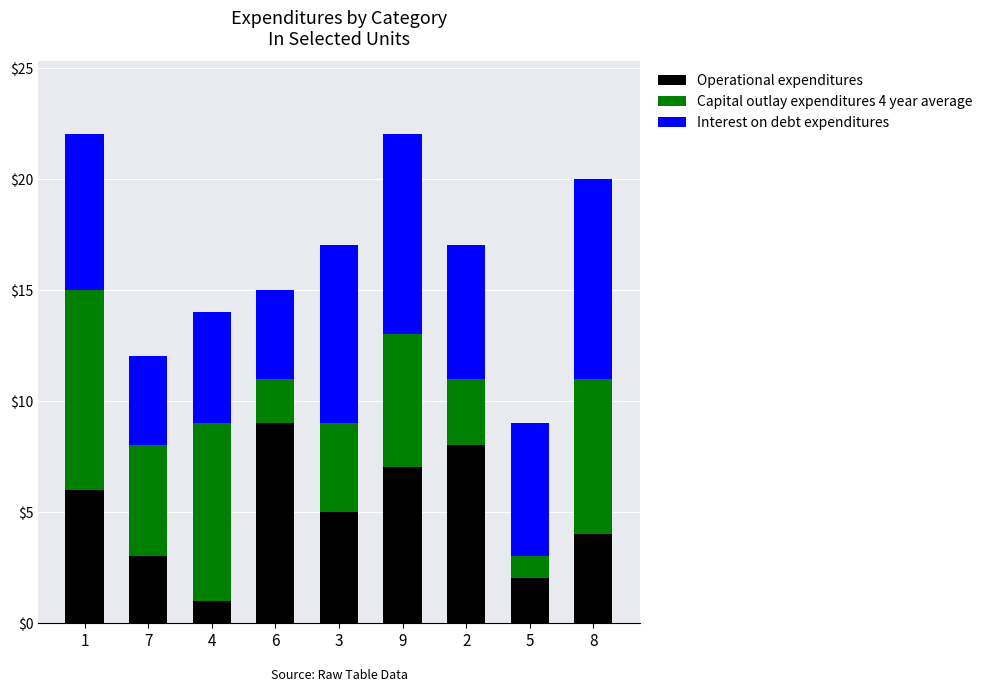

Reading left to right, transcribe the values for Operational expenditures.

1=6	7=3	4=1	6=9	3=5	9=7	2=8	5=2	8=4